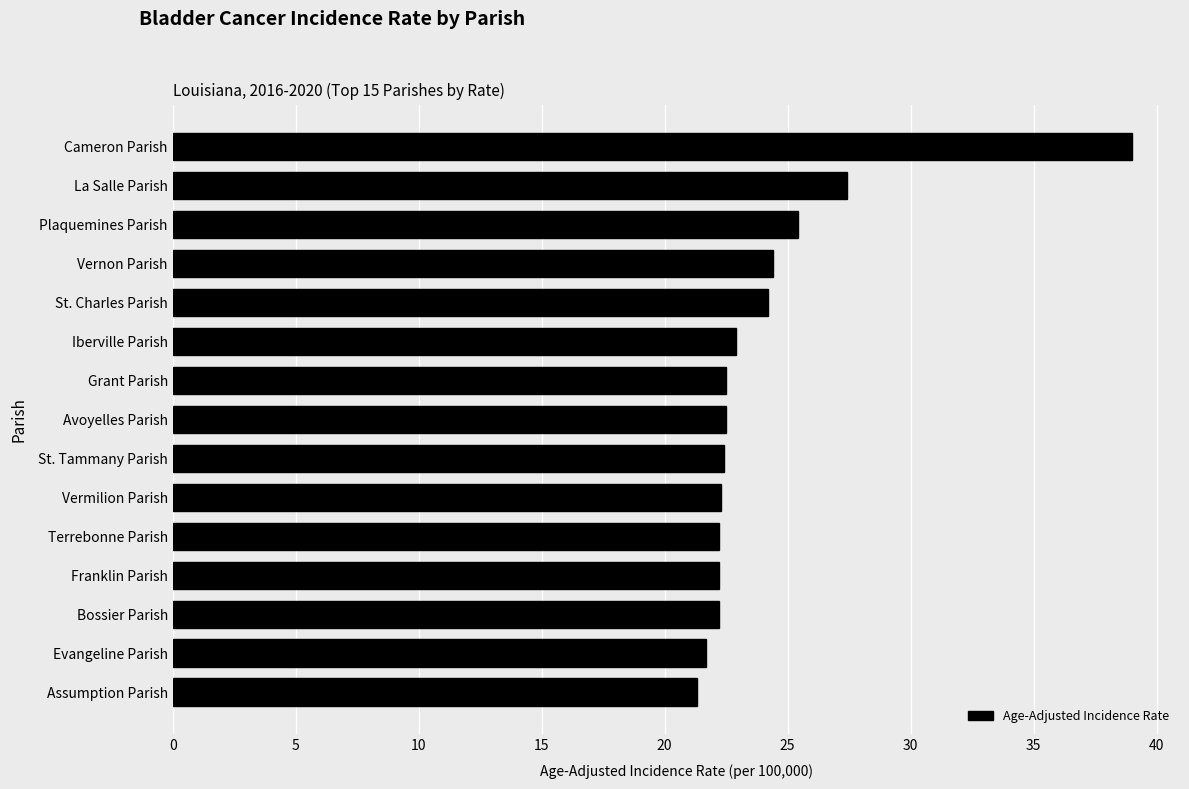

Are the bars horizontal?

Yes